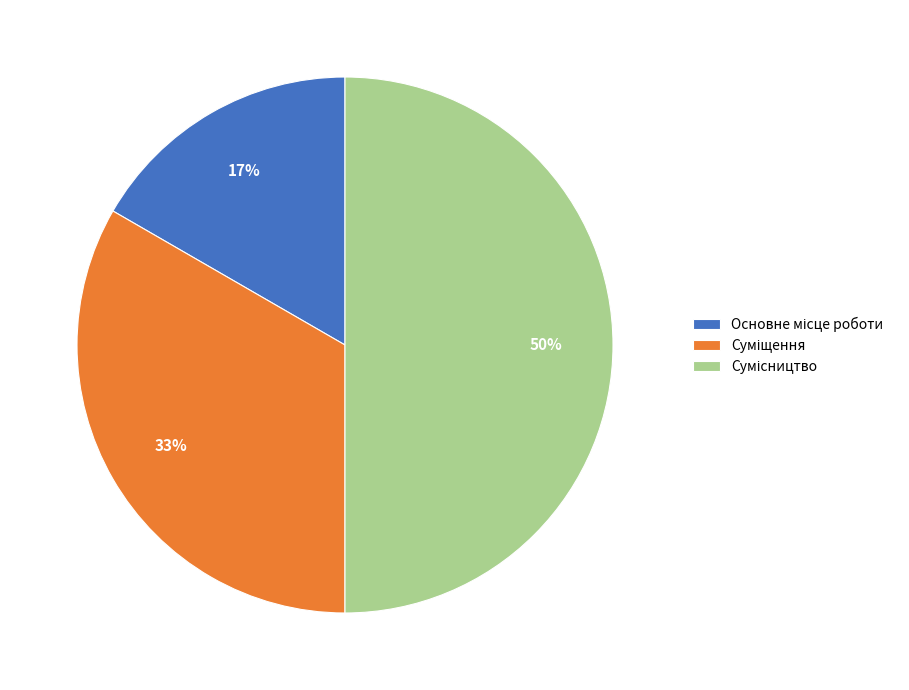

To the nearest percent, what is the difference between the largest and smallest slice percentages?

33%